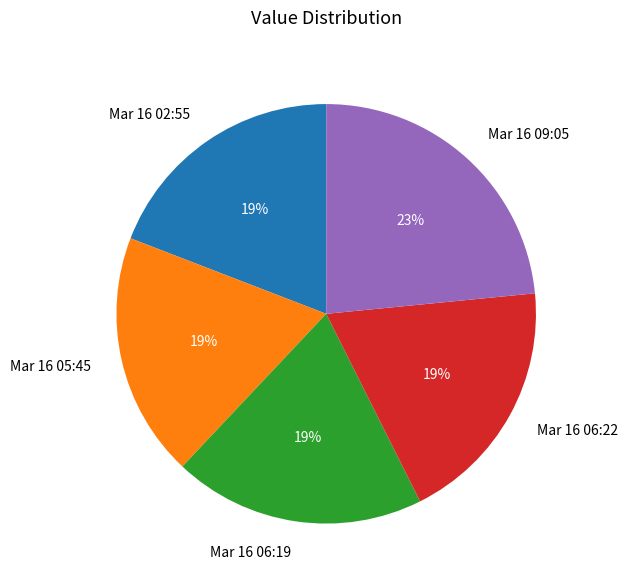

Which category has the biggest portion of the pie?

Mar 16 09:05